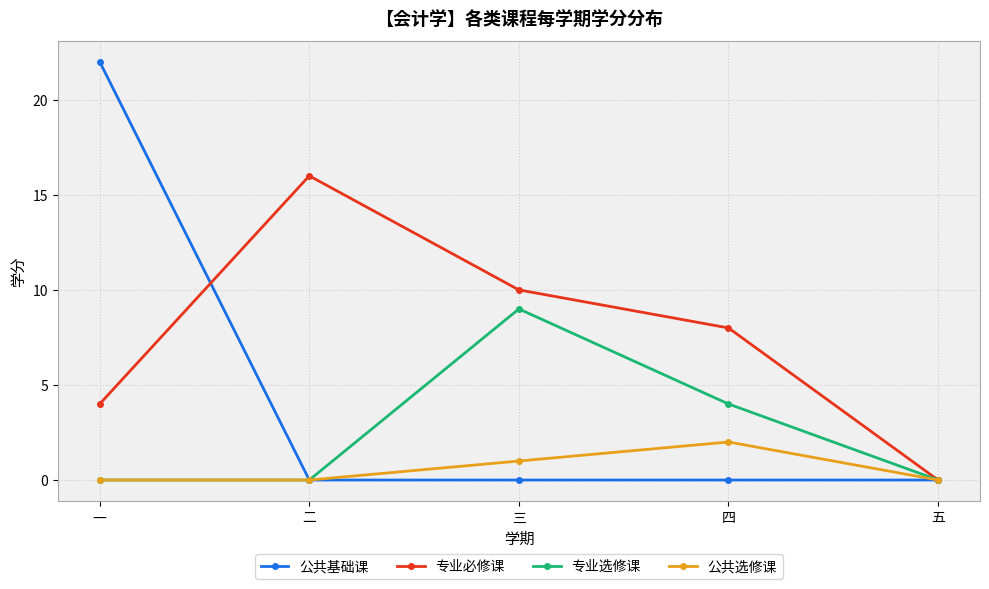

What is the difference between the 专业选修课 values at 一 and 四?

4